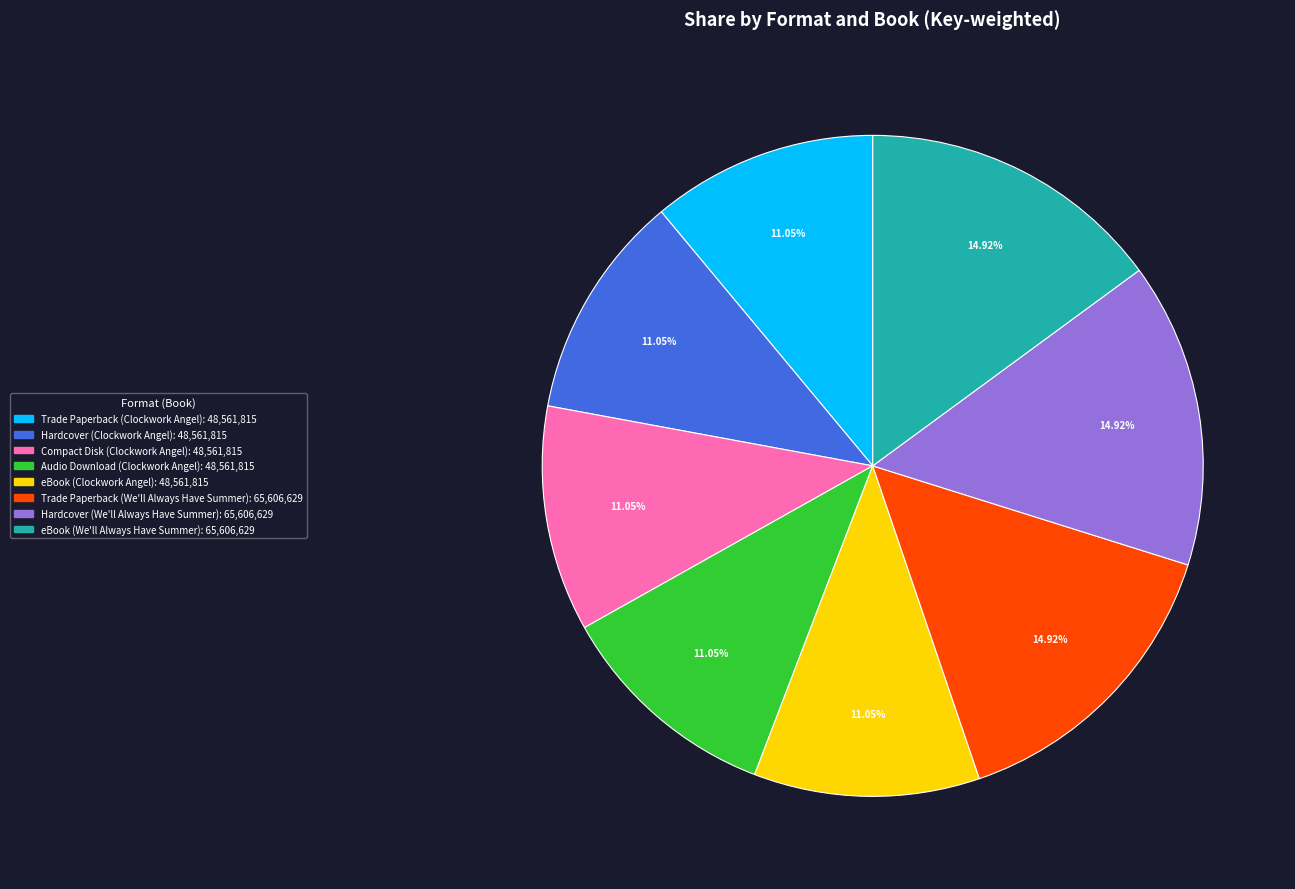

How many segments does this pie chart have?

8